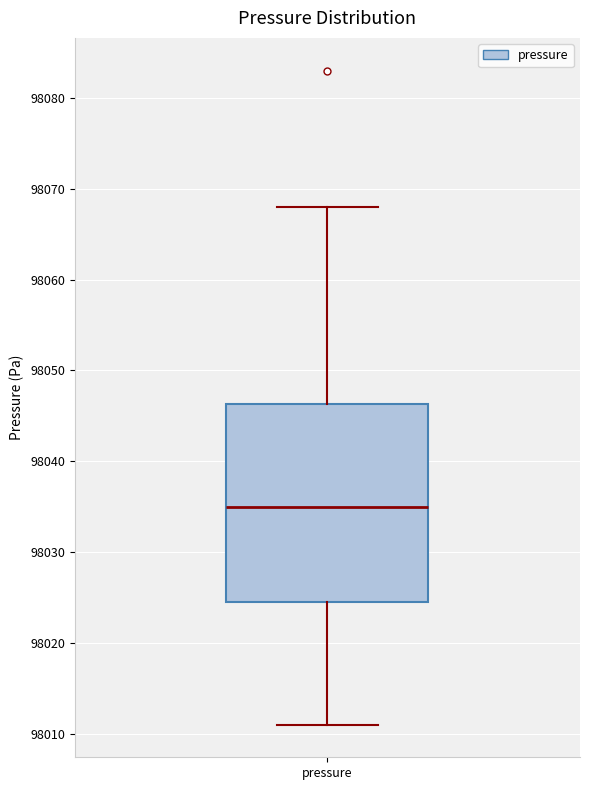

Where does the upper whisker of the box for pressure end on the y-axis? The values are not printed on the chart, so give them approximately, as read against the axis.

98068